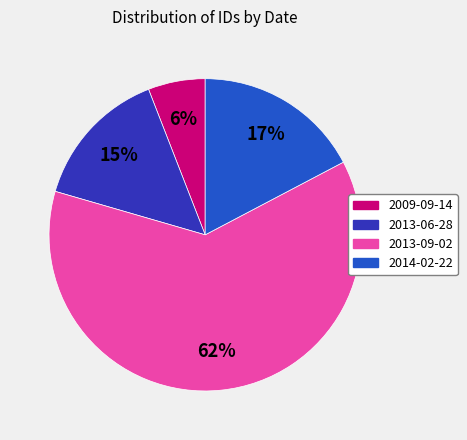

How many segments does this pie chart have?

4